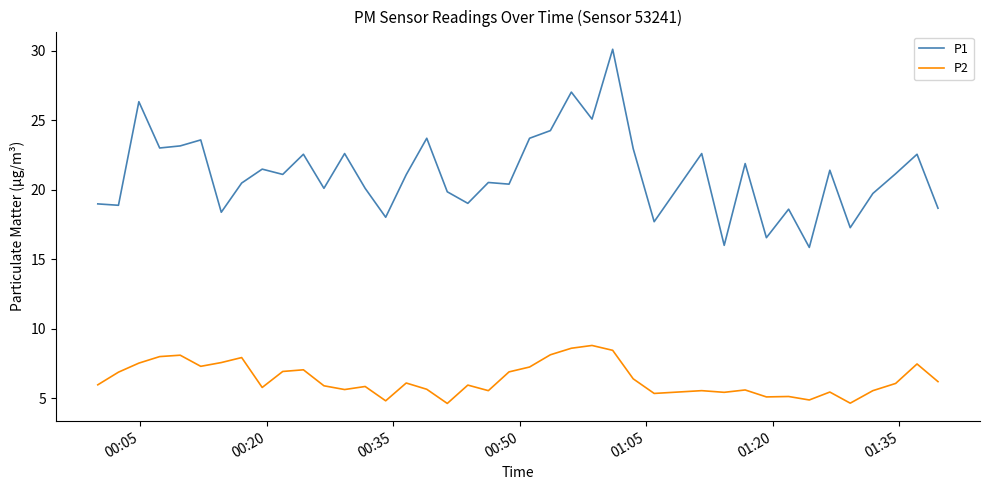

True or false: P2 and P1 intersect in this chart.

False